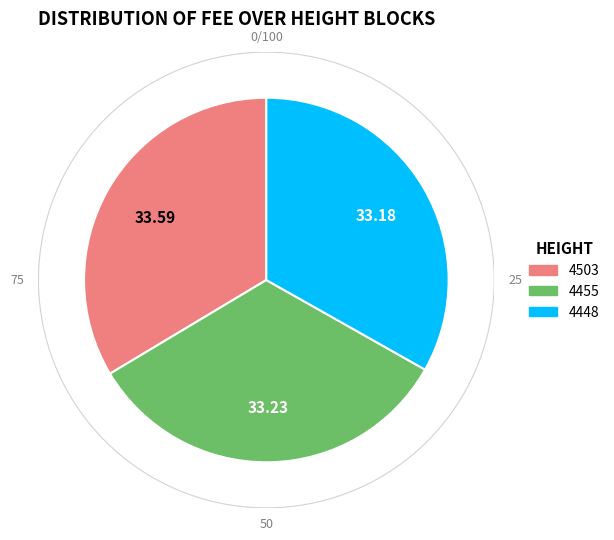

How many segments does this pie chart have?

3